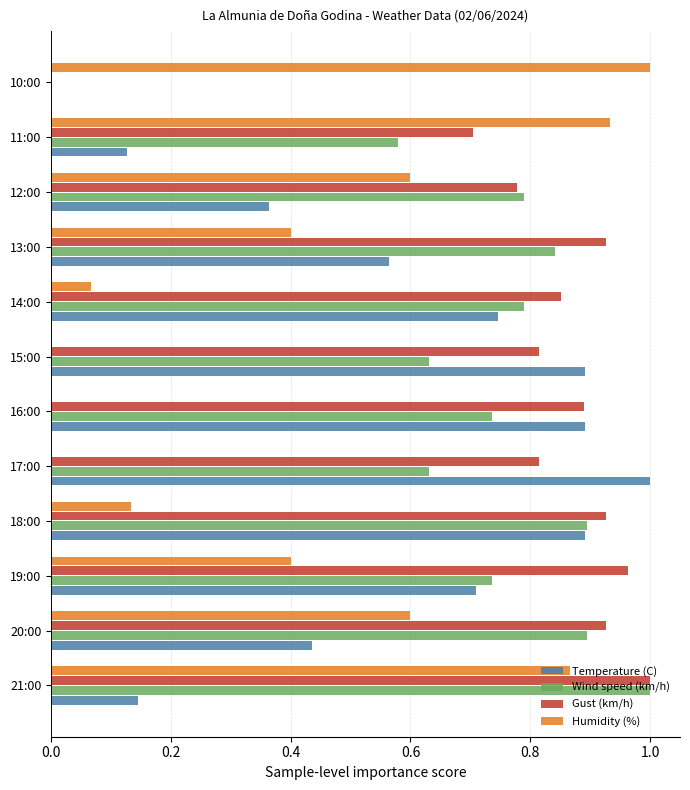

Count the number of data series in this chart.

4